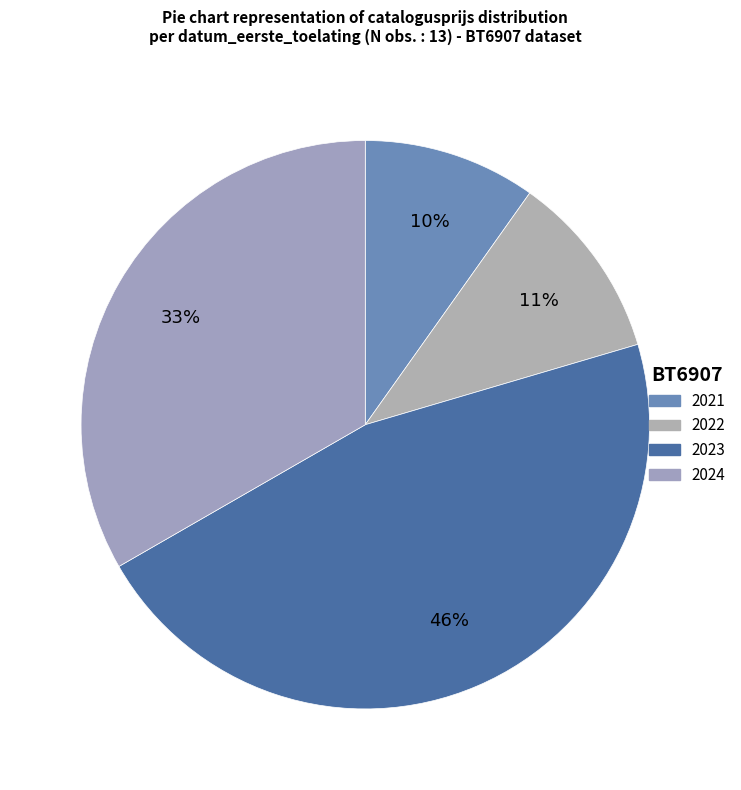

Count the number of slices in the pie.

4